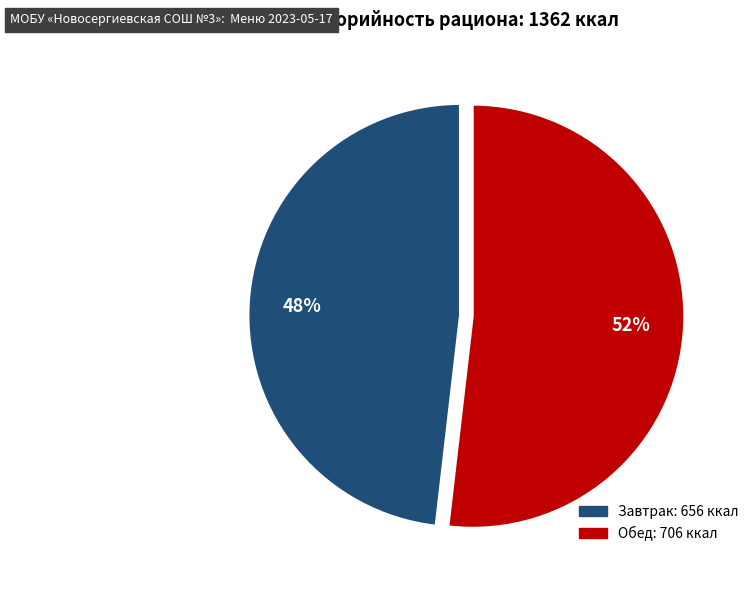

Is there any slice that represents more than half of the pie?

Yes